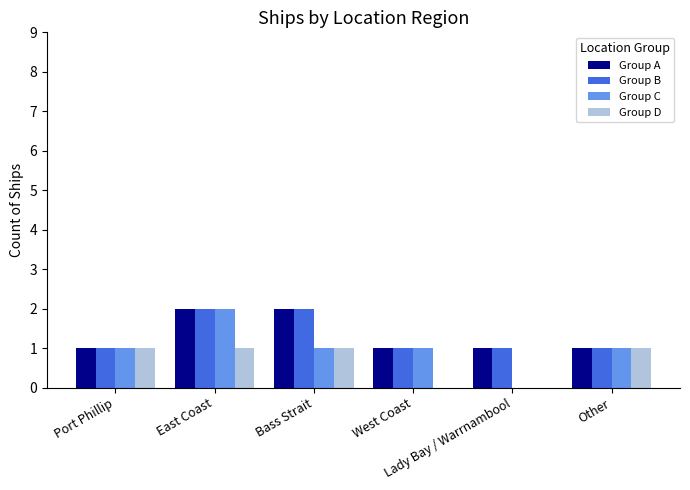

How many categories are shown in the chart?

6